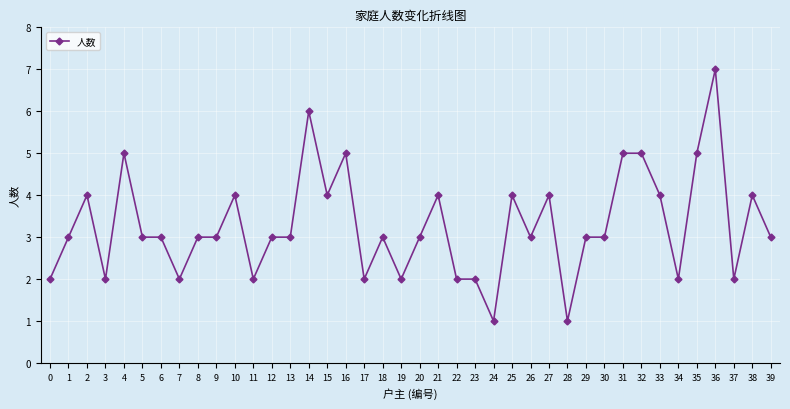

What is the maximum value shown in the chart?

7